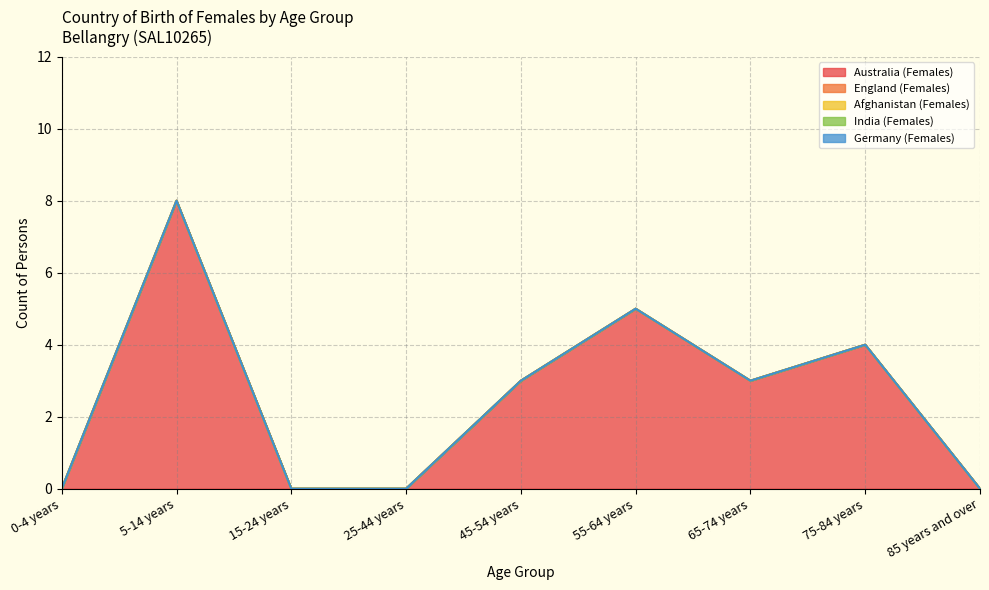

What is the label of the 7th point from the left?

65-74 years